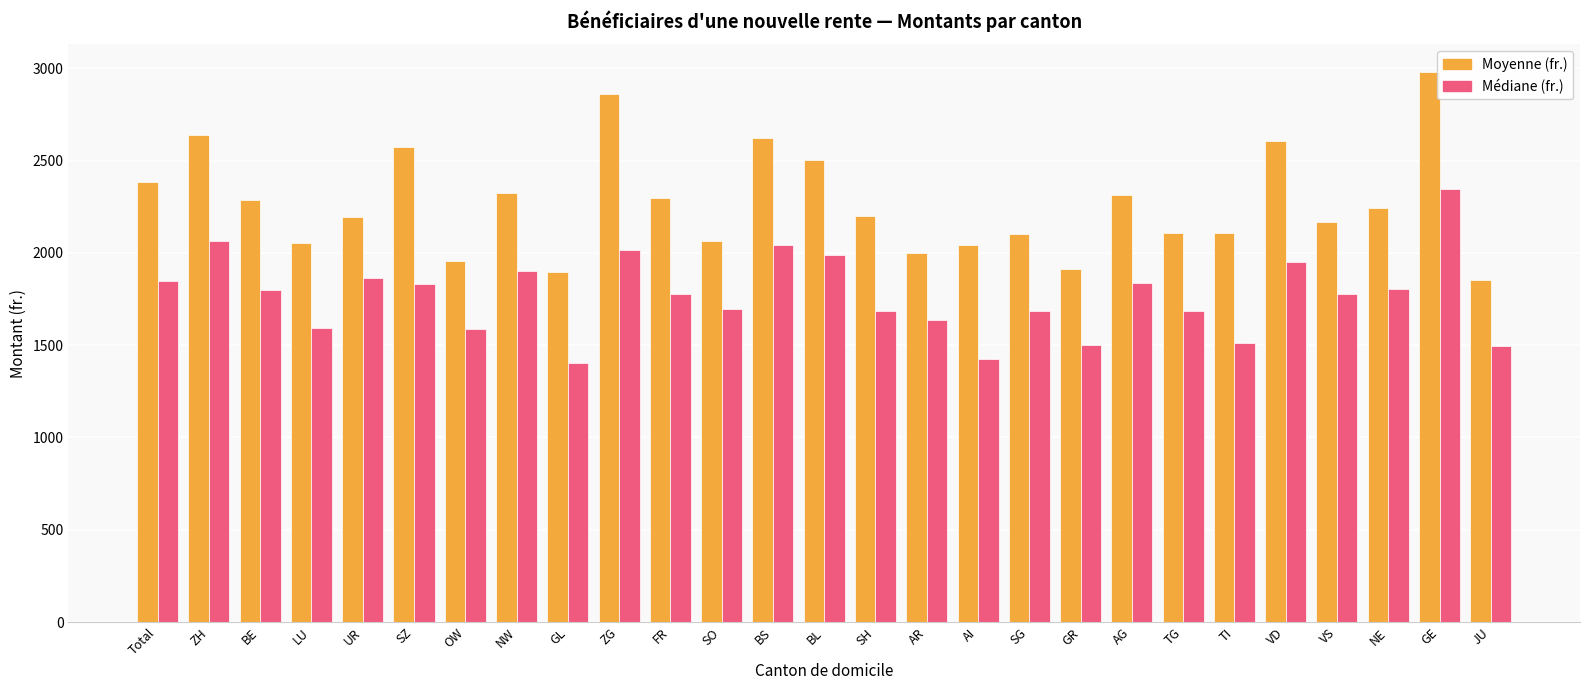

What is the maximum value for Médiane (fr.)?

2346.8